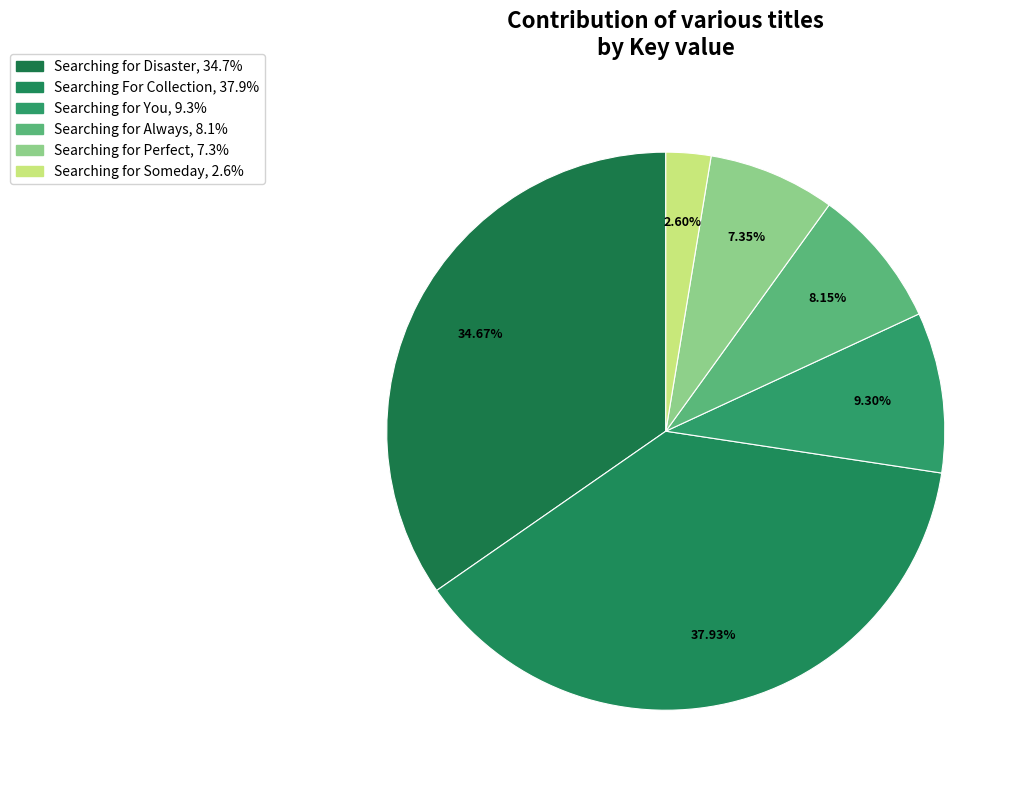

Count the number of slices in the pie.

6